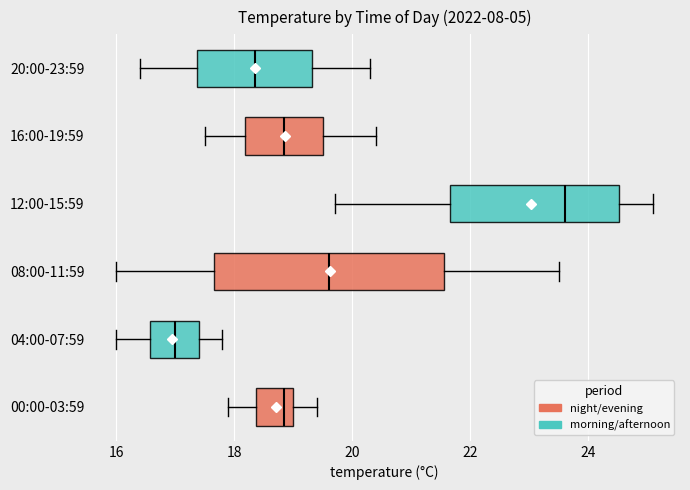

Reading bottom to top, read every box against the x-axis: the position of its median line, the range the box covers, and the ends of its whiskers. The values are not printed on the chart, so give them approximately, as read against the axis.

00:00-03:59: median 18.8, box 18.4 to 19.0, whiskers 18.0 to 19.4
04:00-07:59: median 17.0, box 16.6 to 17.4, whiskers 16.0 to 17.8
08:00-11:59: median 19.6, box 17.6 to 21.6, whiskers 16.0 to 23.6
12:00-15:59: median 23.6, box 21.6 to 24.6, whiskers 19.8 to 25.2
16:00-19:59: median 18.8, box 18.2 to 19.6, whiskers 17.6 to 20.4
20:00-23:59: median 18.4, box 17.4 to 19.4, whiskers 16.4 to 20.4